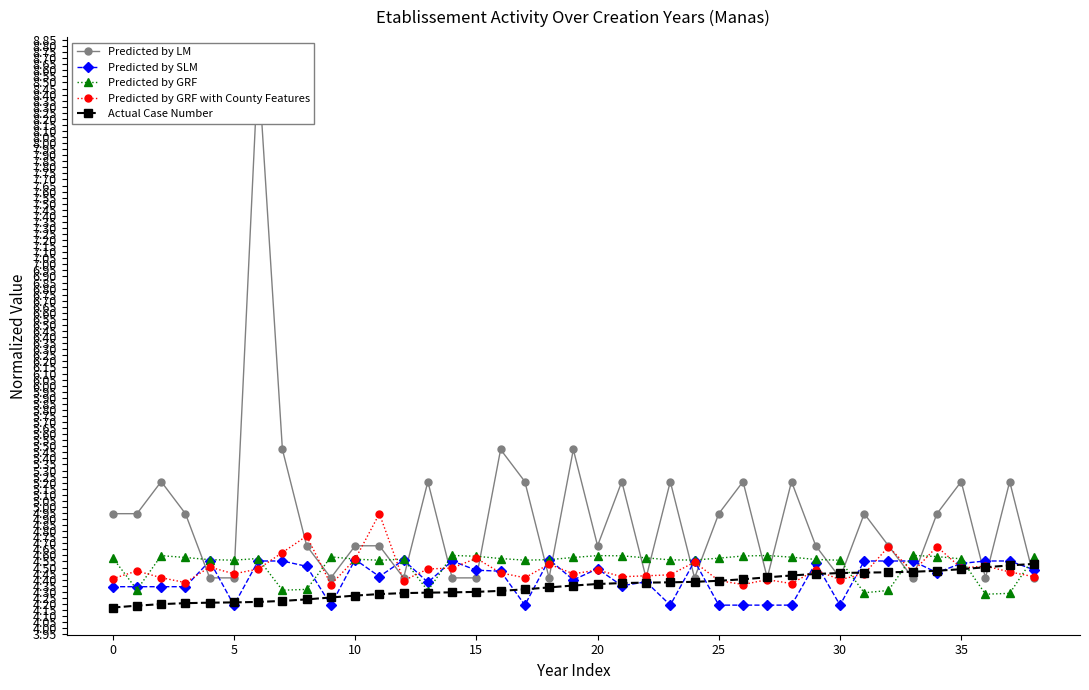

At 28, list the series in order from largest to smallest.

Predicted by LM, Predicted by GRF, Actual Case Number, Predicted by GRF with County Features, Predicted by SLM